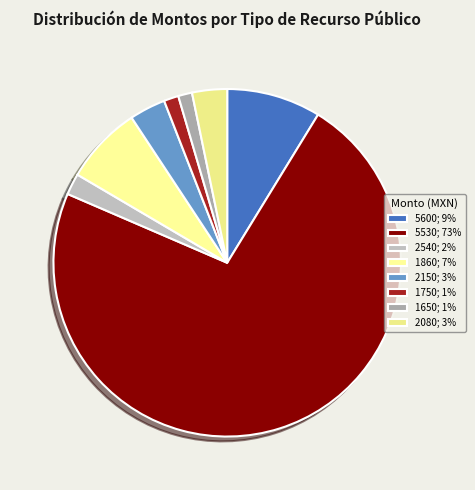

What is the largest slice in the pie chart?

5530; 73%